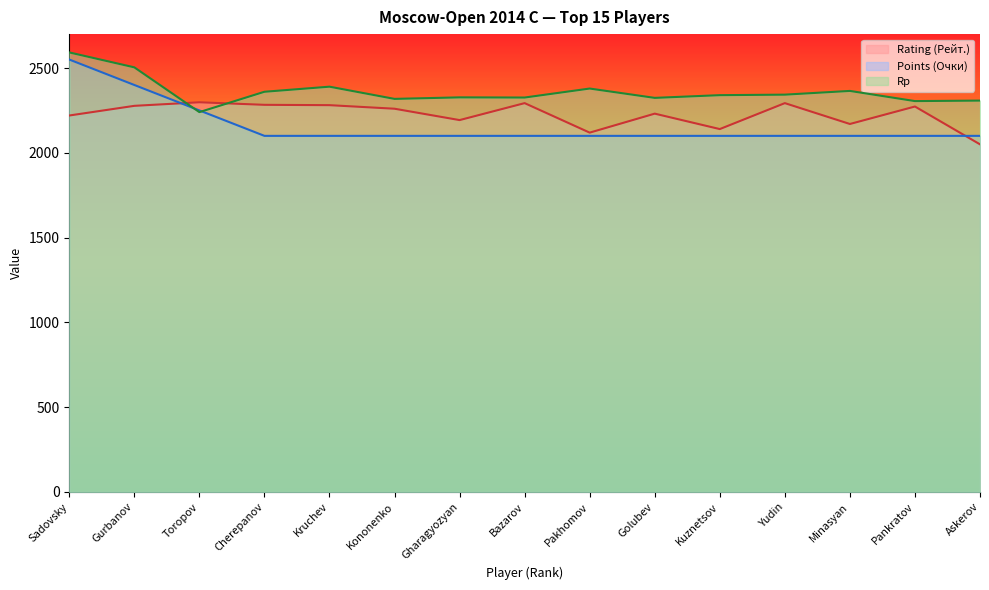

What are all the series names shown in the legend?

Rating (Рейт.), Points (Очки), Rp